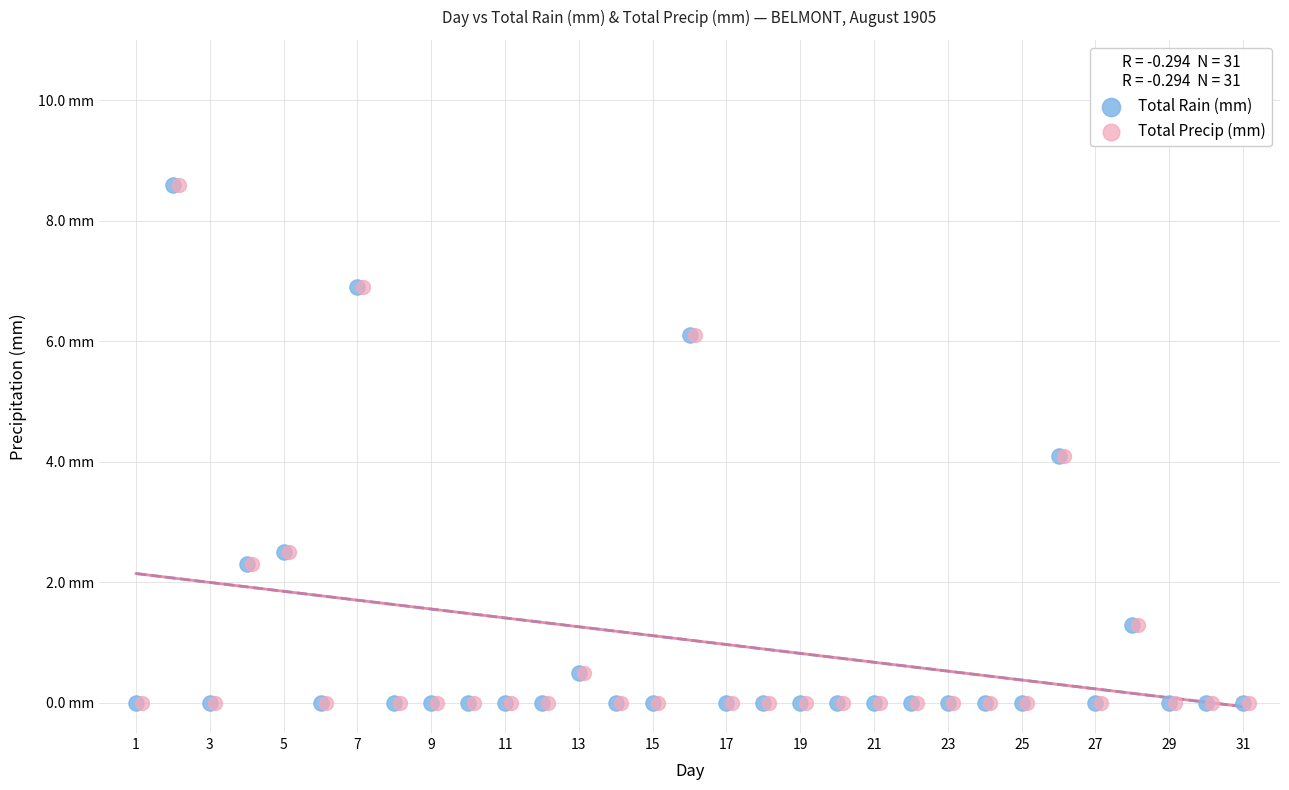

What are all the series names shown in the legend?

Total Rain (mm), Total Precip (mm)